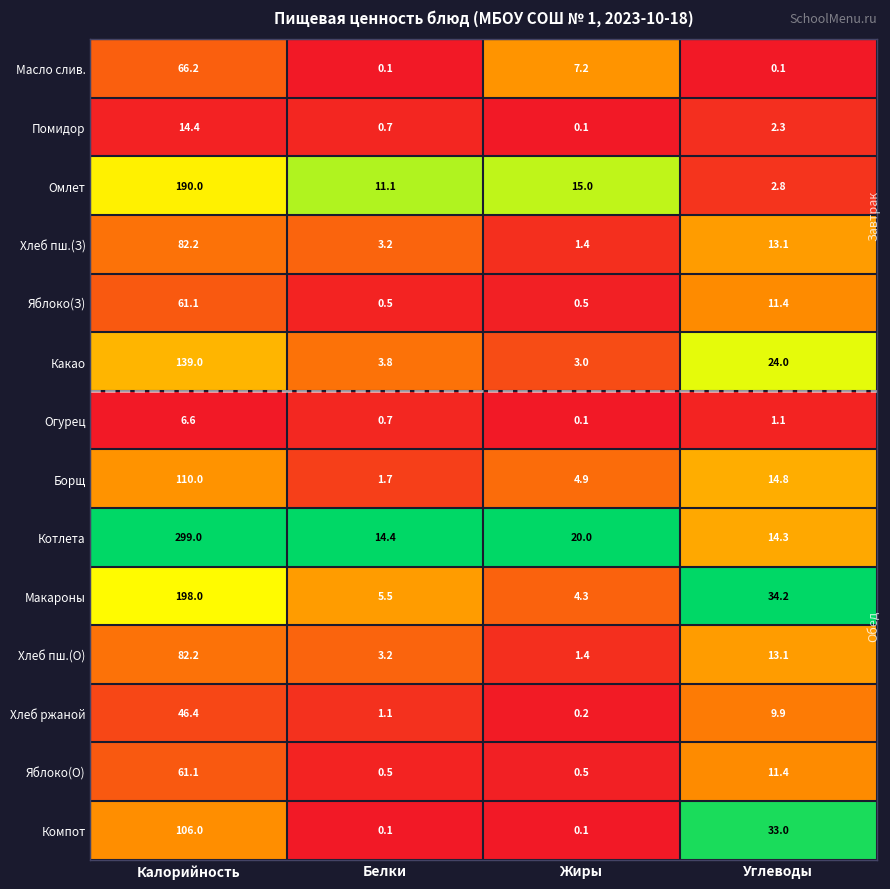

How many distinct data groups are displayed?

14